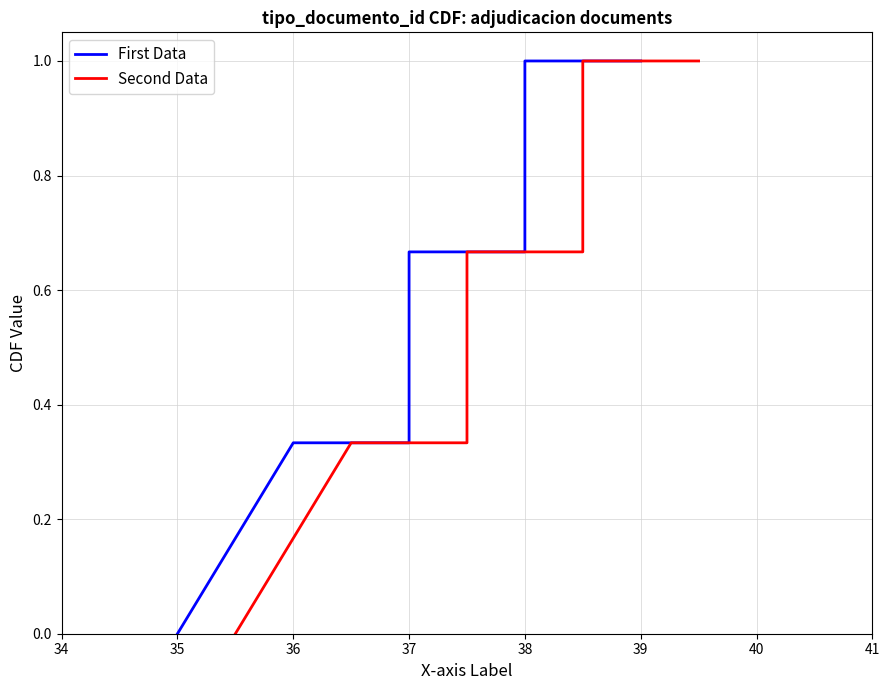

Which category has the highest value in the First Data series?

38